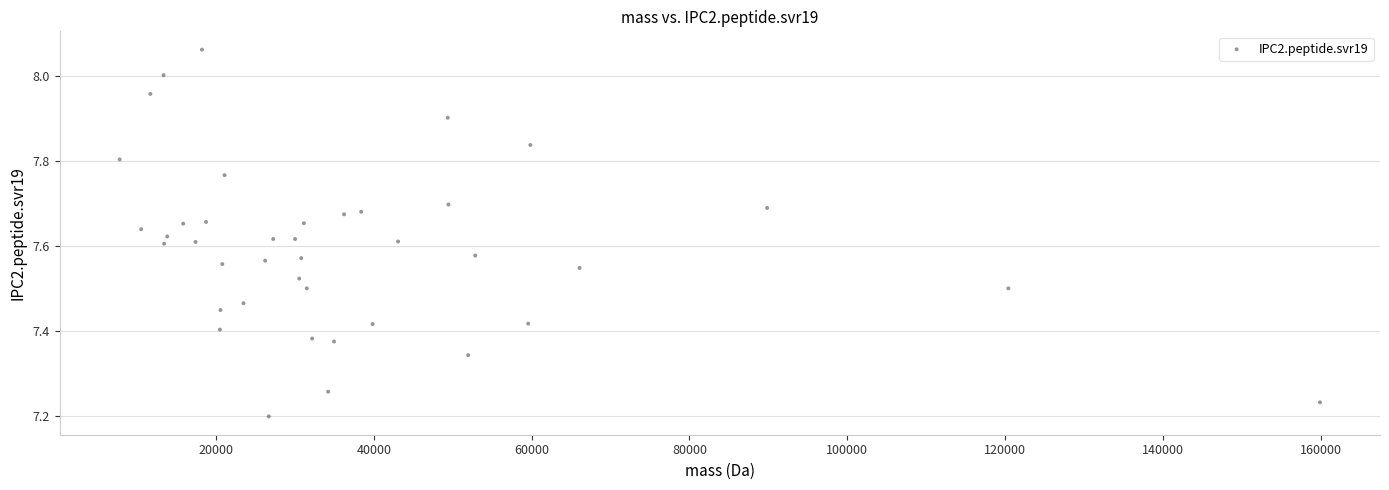

What is the range of Y values (max minus min)?

0.9